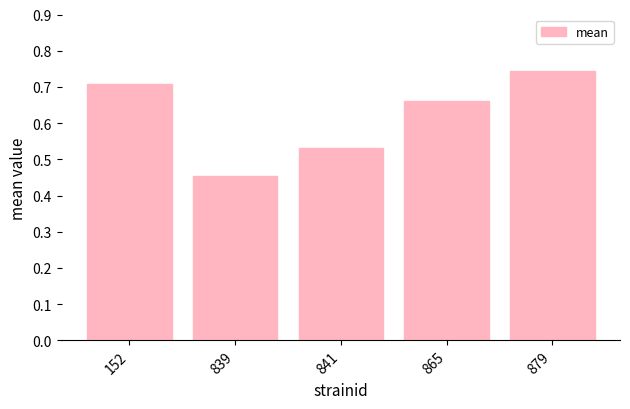

Where is the data nearest to the value 0?

839